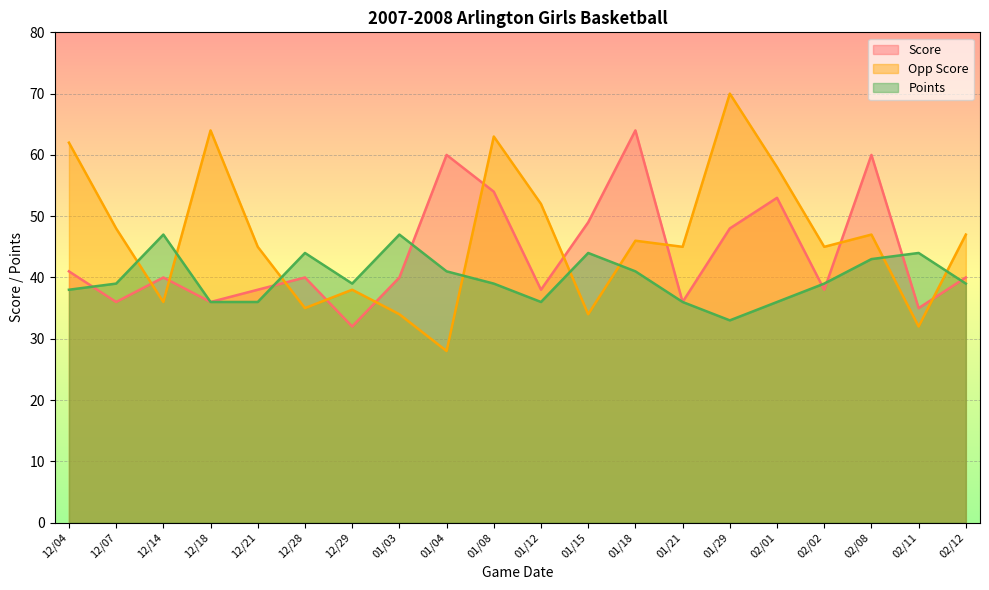

At which label does Score first exceed 40?

12/04